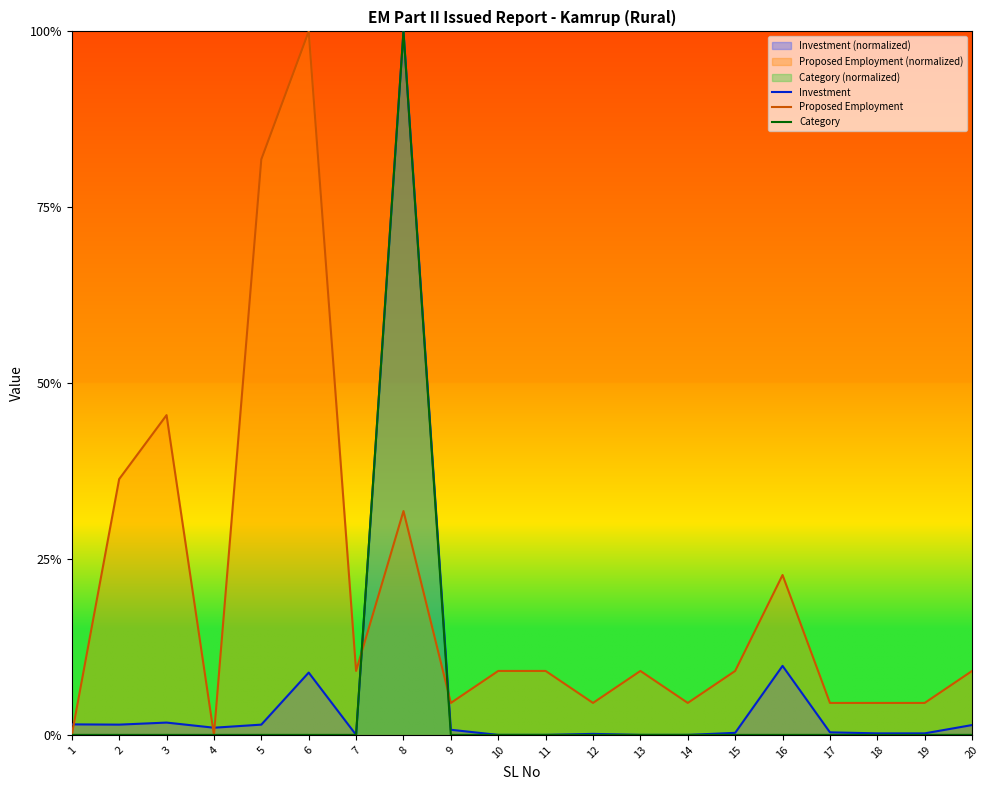

True or false: Category and Investment intersect in this chart.

False